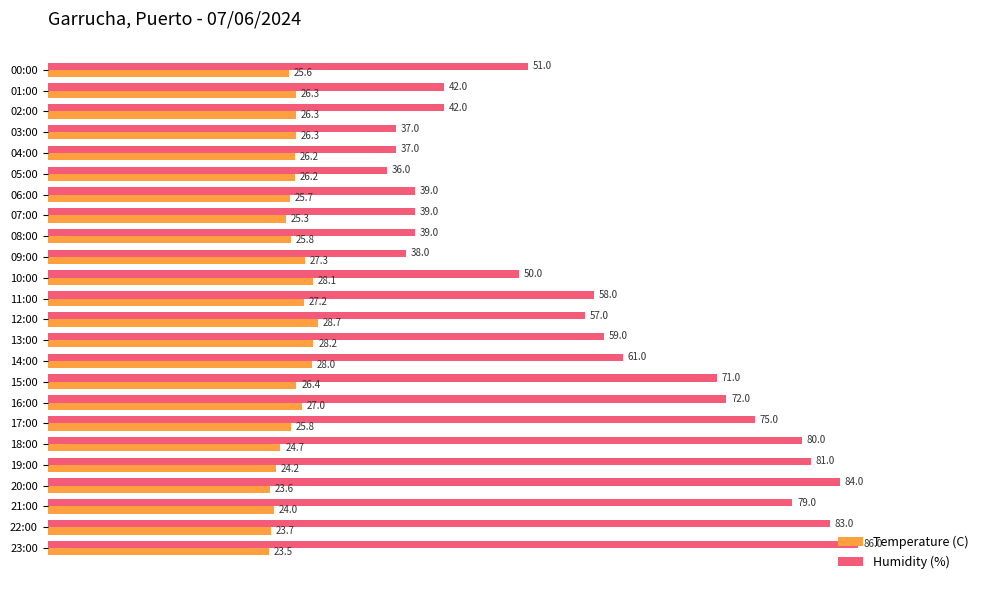

What is the difference between the maximum and minimum values in the Humidity (%) series?

50.0